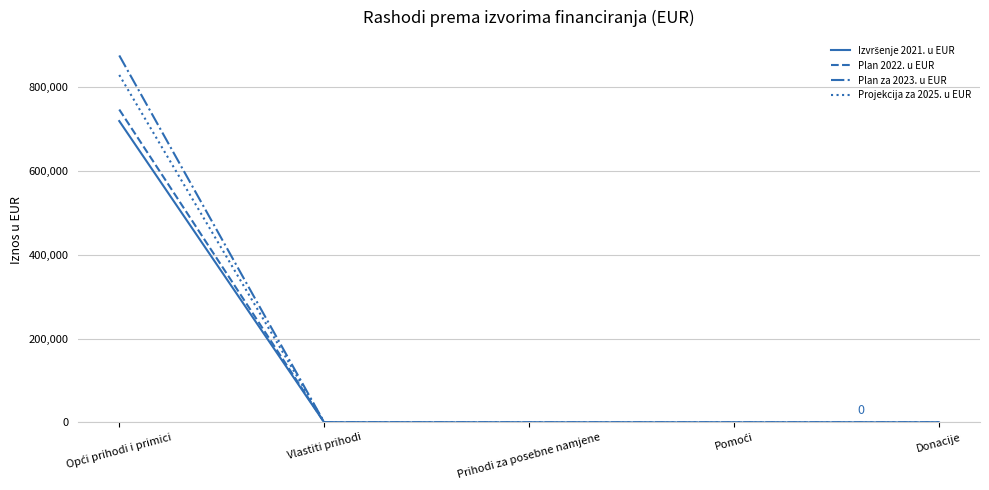

What is the maximum value shown in the chart?

874435.0